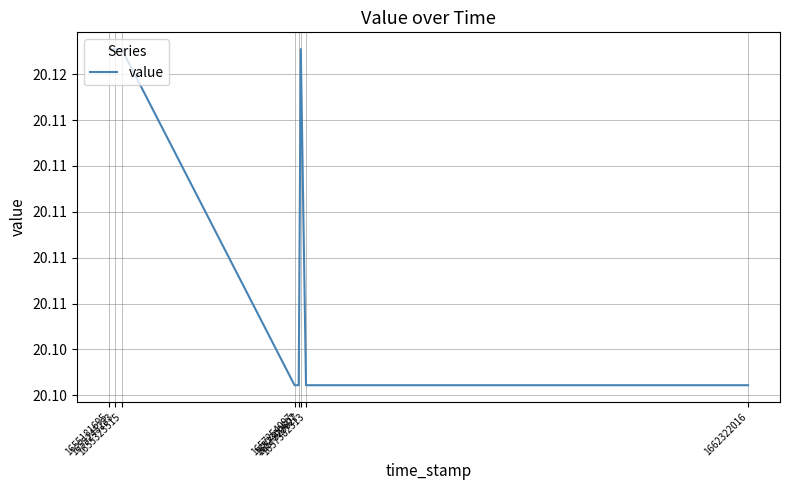

Read the value at 1657323627.

20.1